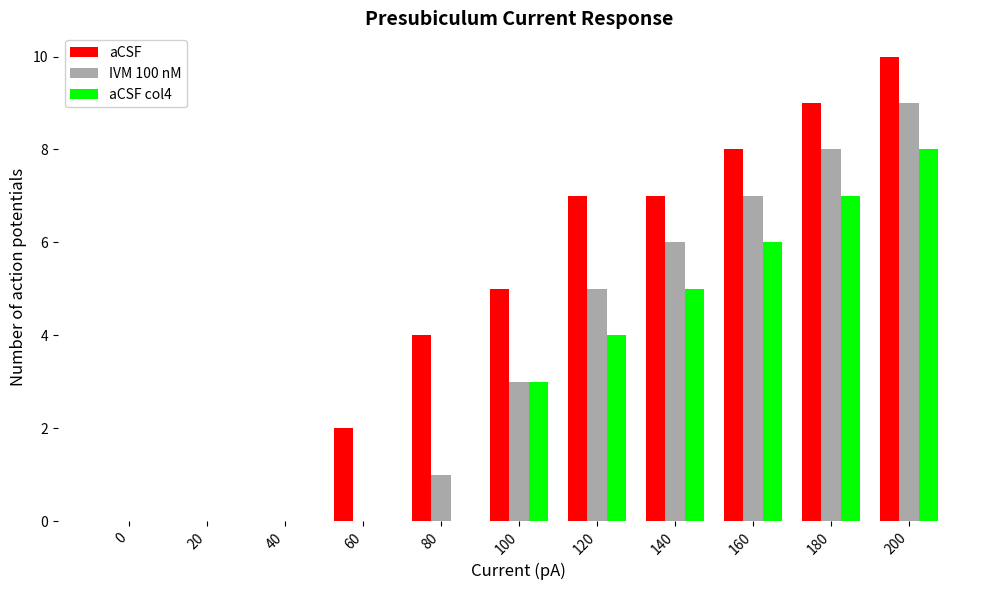

Reading left to right, what are all the values shown in this chart?

aCSF: 0	0	0	2	4	5	7	7	8	9	10
IVM 100 nM: 0	0	0	0	1	3	5	6	7	8	9
aCSF col4: 0	0	0	0	0	3	4	5	6	7	8